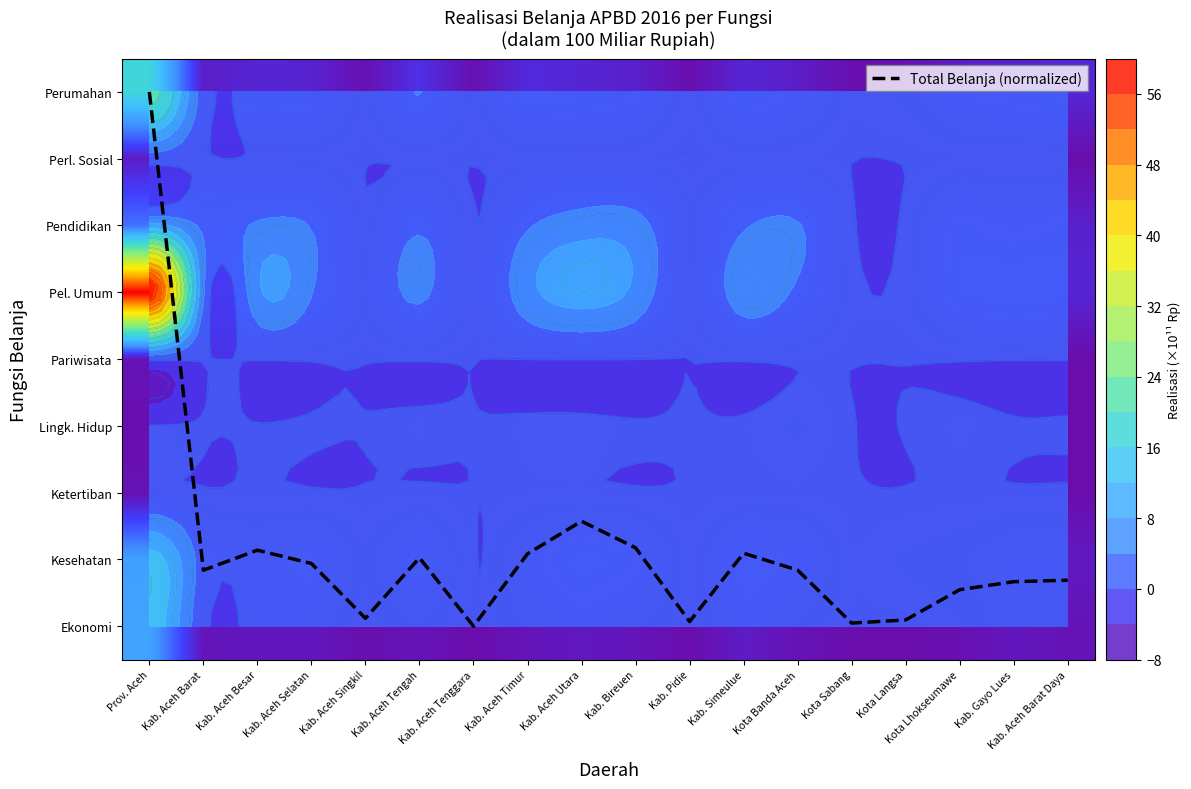

What is the difference between the maximum and minimum values in the Ketertiban series?

0.6